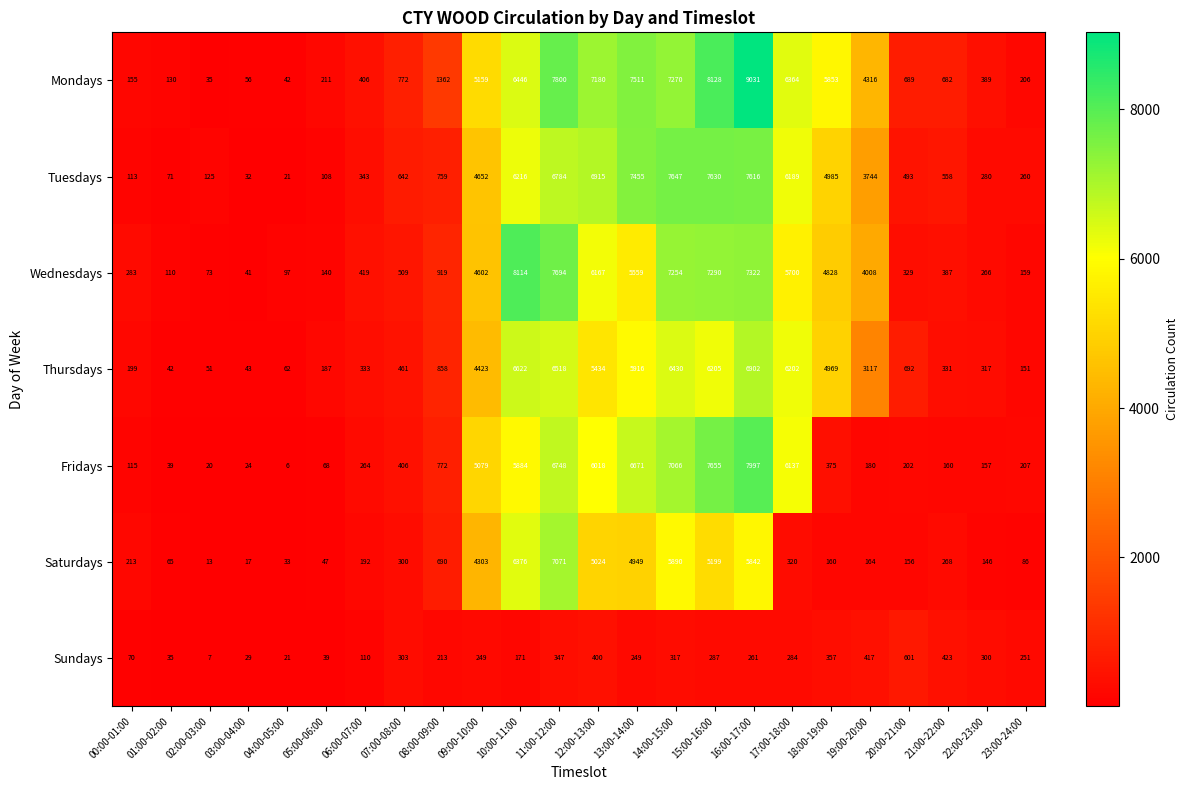

At how many categories does at least one series exceed 8722?

1